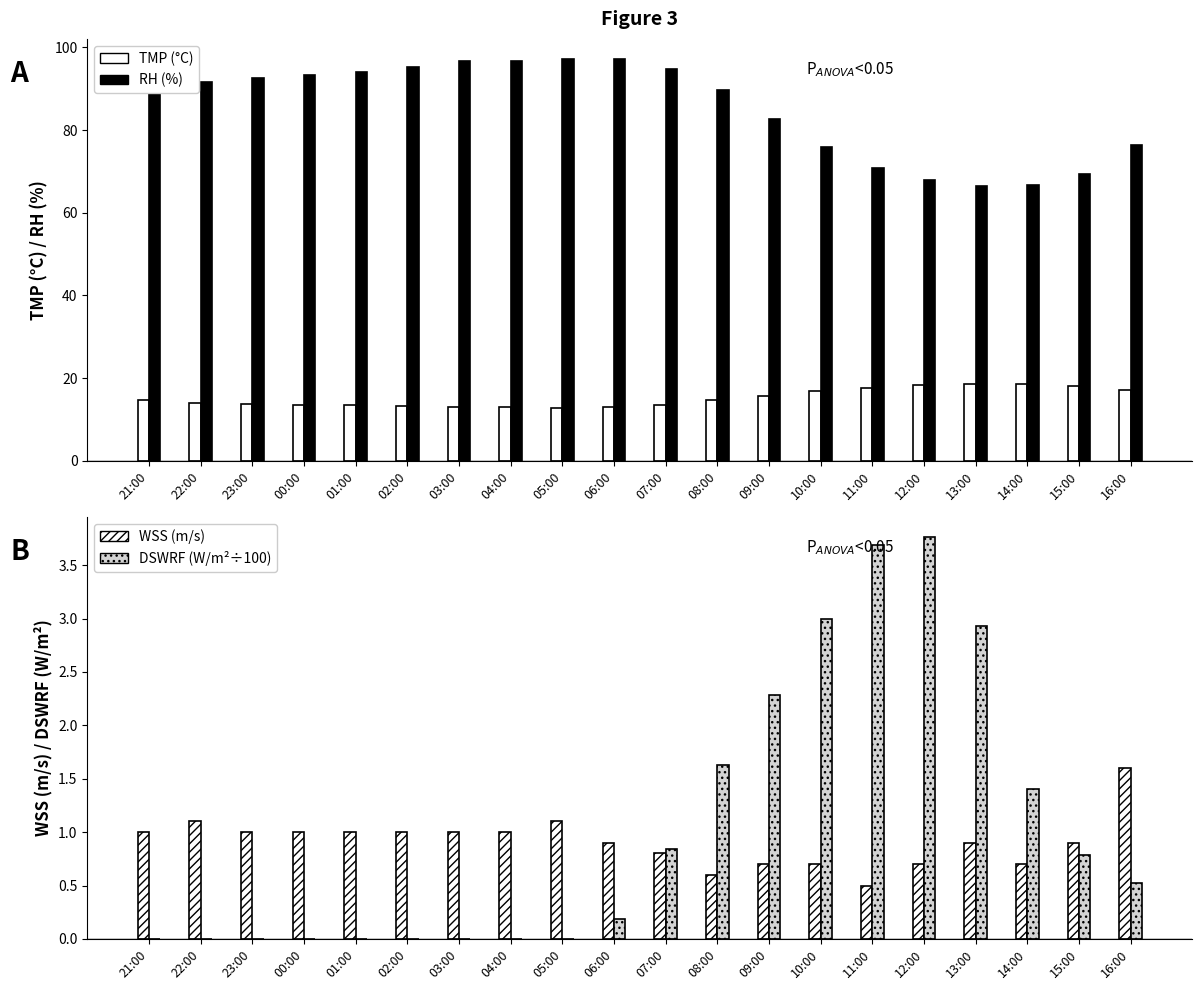

Which series changed the most between 06:00 and 13:00?

RH